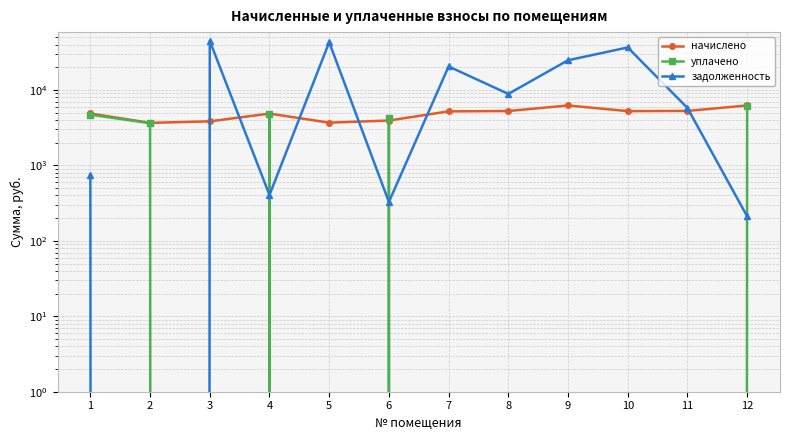

List the series in order of their peak value, highest first.

задолженность, начислено, уплачено